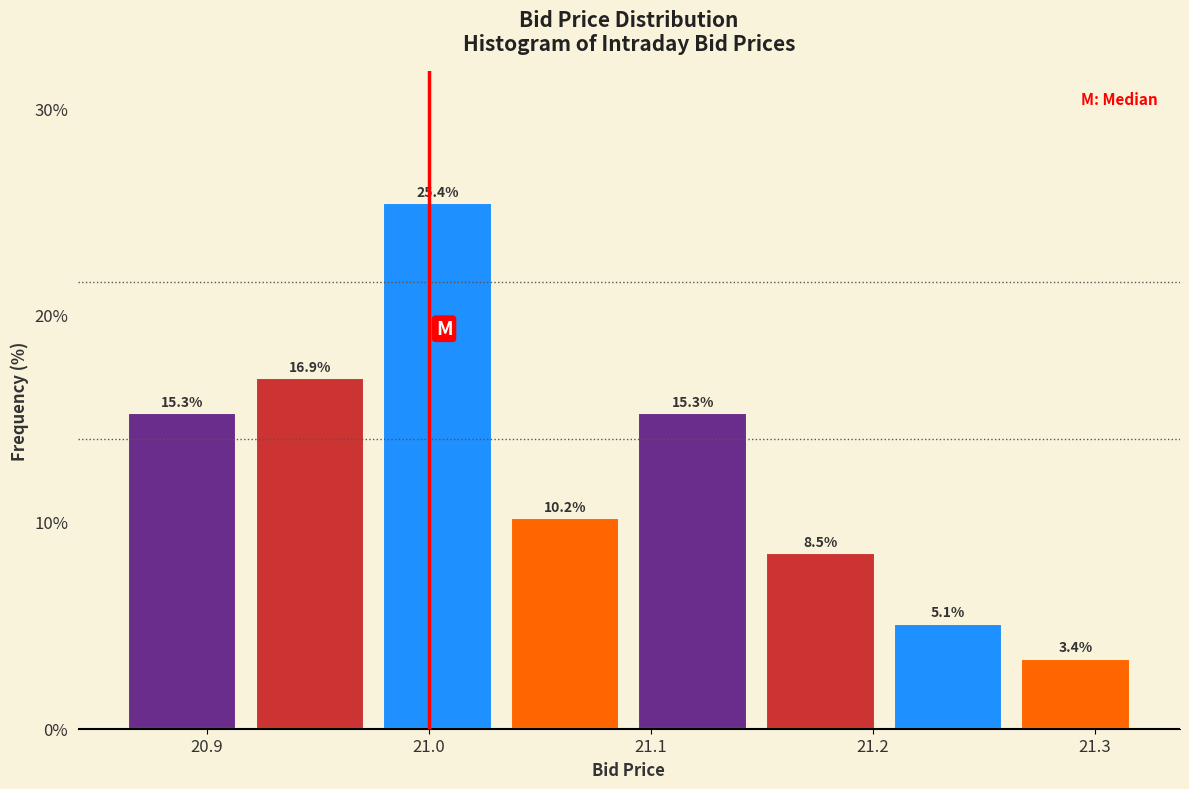

Reading left to right, list every bar in this chart as the range it spans on the x-axis followed by its height. The bar edges are not printed on the chart, so give them approximately, as read against the axis.

20.86 to 20.92: 15.3
20.92 to 20.98: 16.9
20.98 to 21.03: 25.4
21.03 to 21.09: 10.2
21.09 to 21.15: 15.3
21.15 to 21.21: 8.5
21.21 to 21.26: 5.1
21.26 to 21.32: 3.4